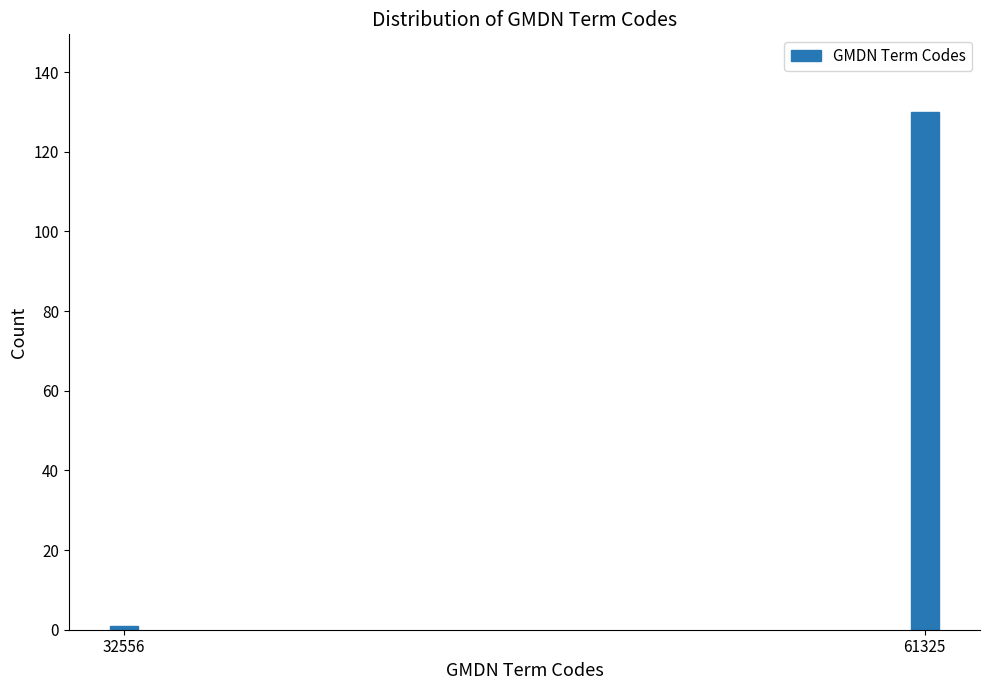

Reading left to right, what are all the values shown in this chart?

1	130